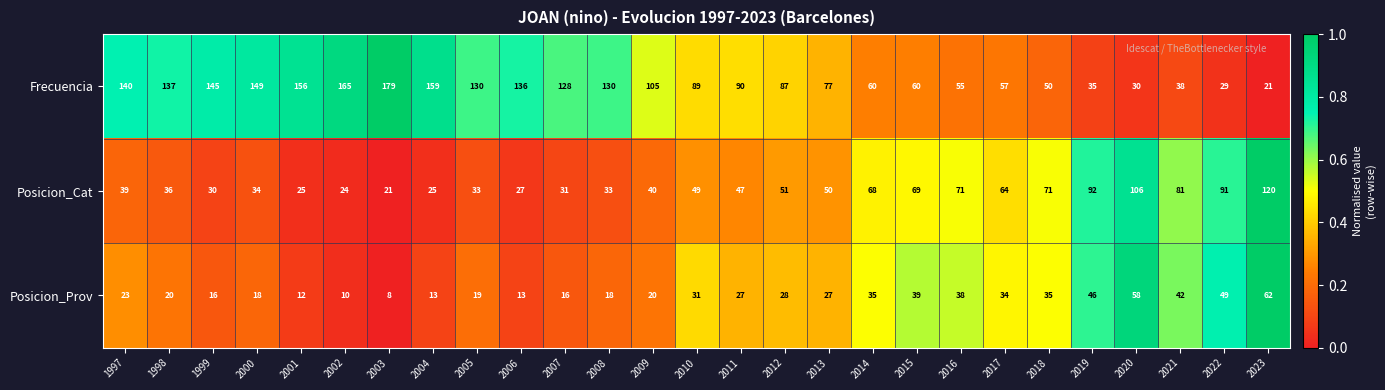

Is it true that Posicion_Cat equals 27 at 2012?

False